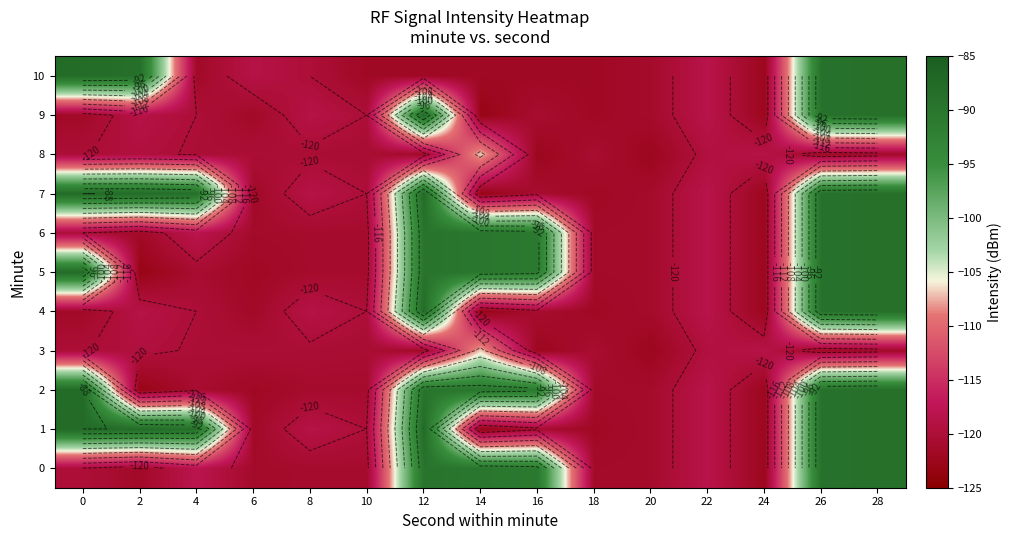

What is the minimum value for 4?

-123.0